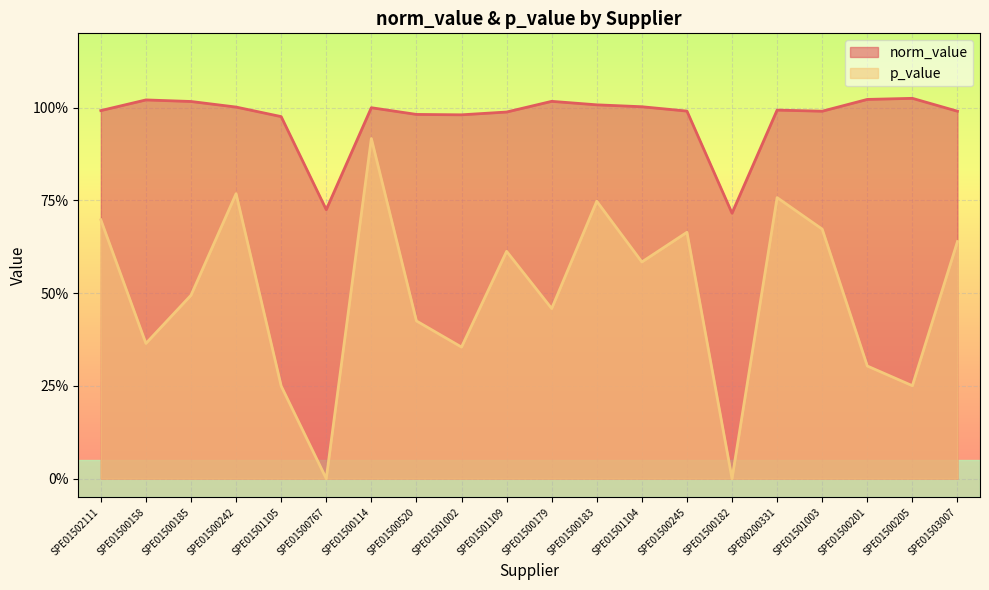

At which category is the sum across all series the highest?

SPE01500114